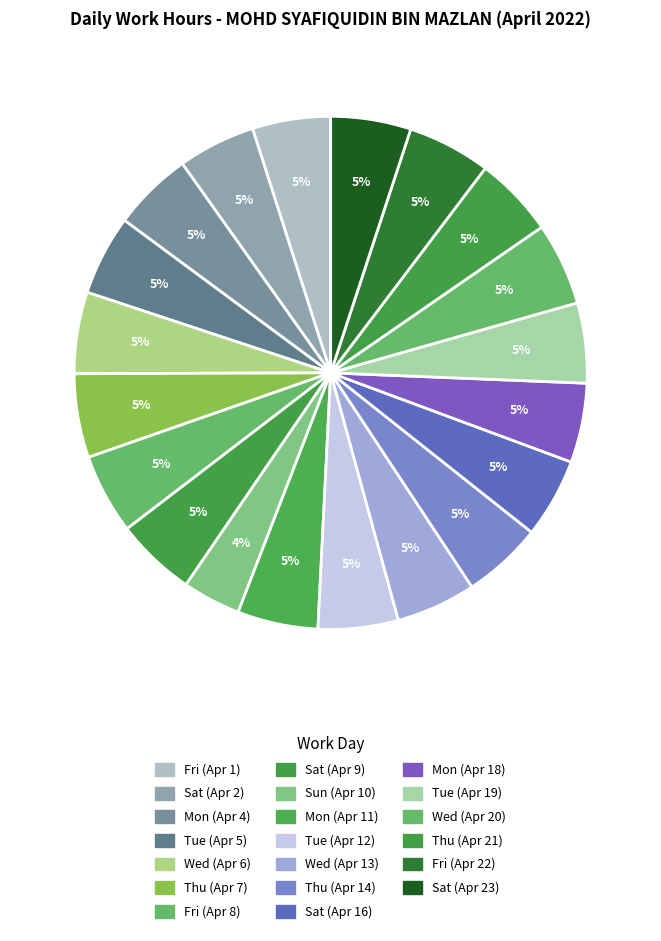

Is Mon (Apr 11) the majority of the pie?

No